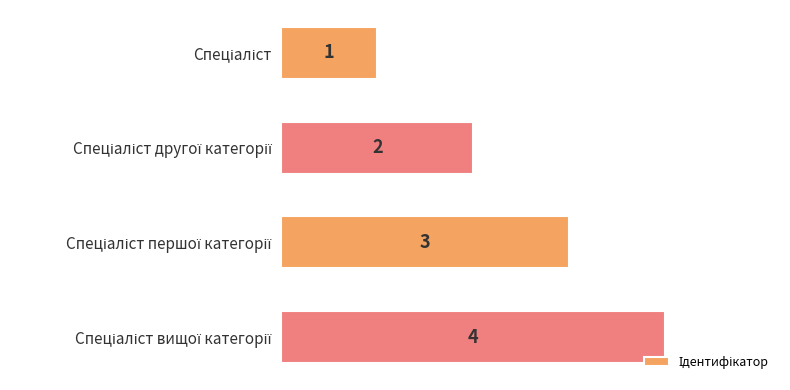

What is the sum of all values?

10